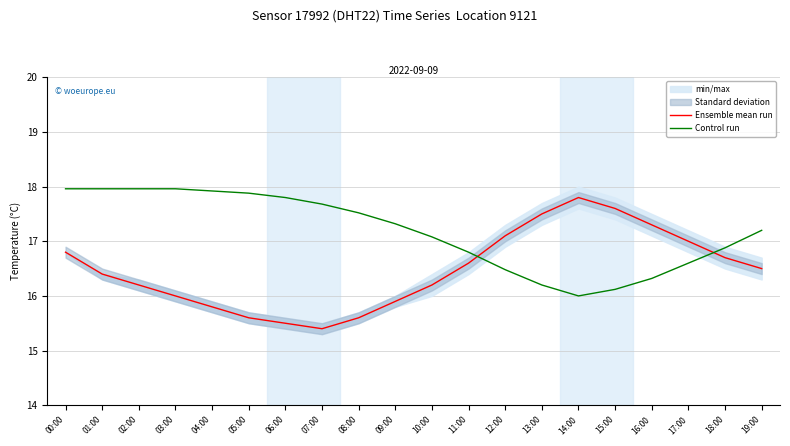

Where is the first local maximum for Ensemble mean run?

14:00